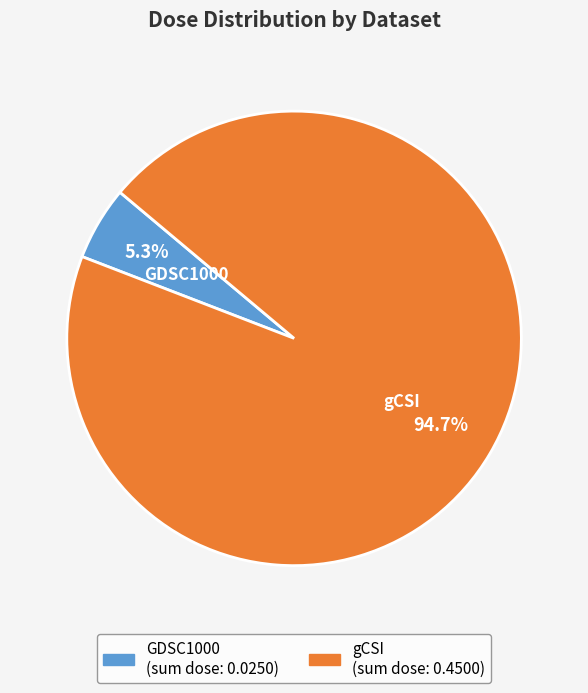

Which category has the biggest portion of the pie?

gCSI